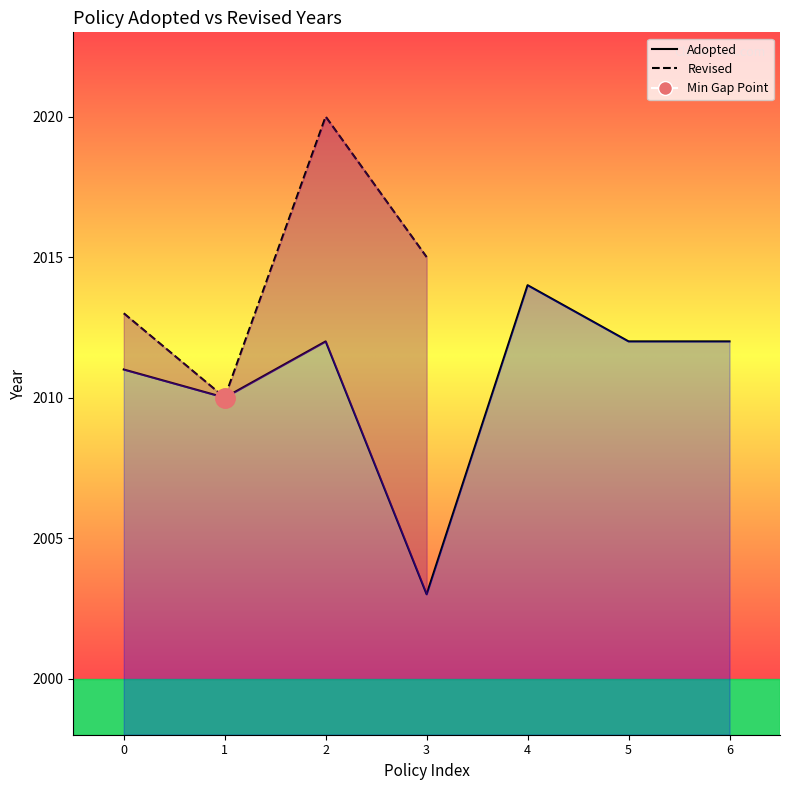

How many distinct data groups are displayed?

2